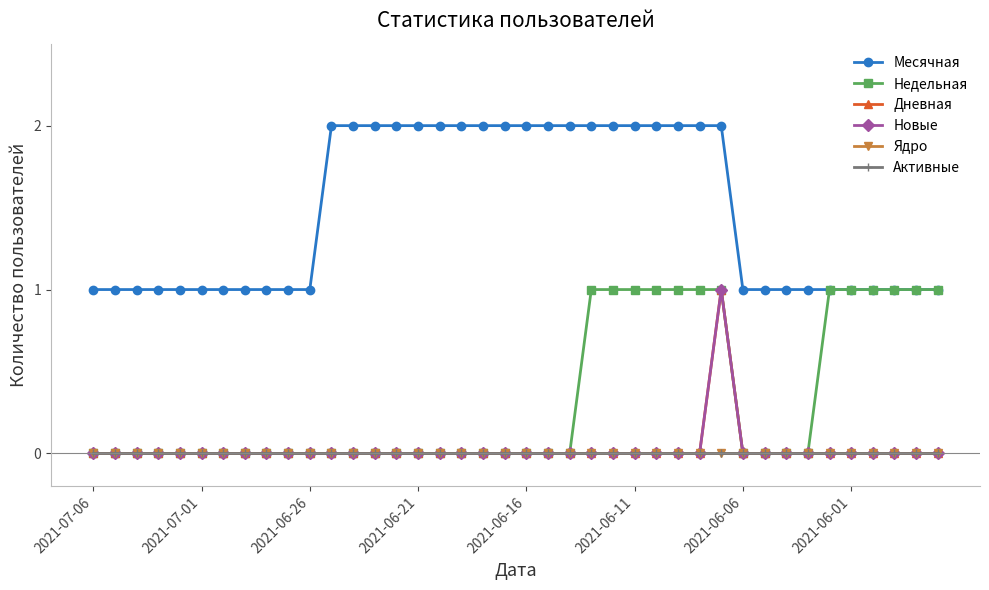

What is the average value of the Месячная series?

1